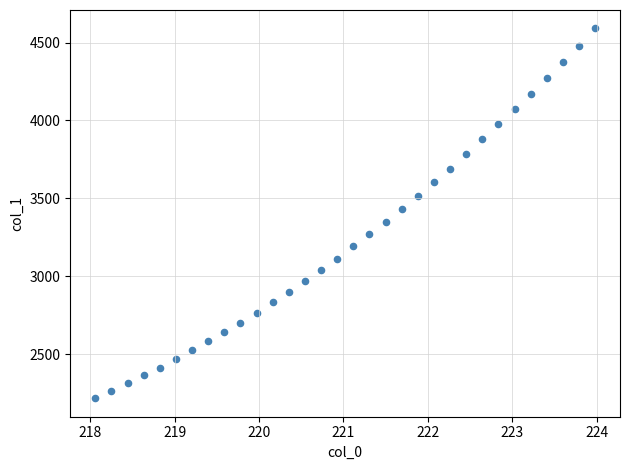

What Y value in the scatter plot is closest to 3403?

3429.3